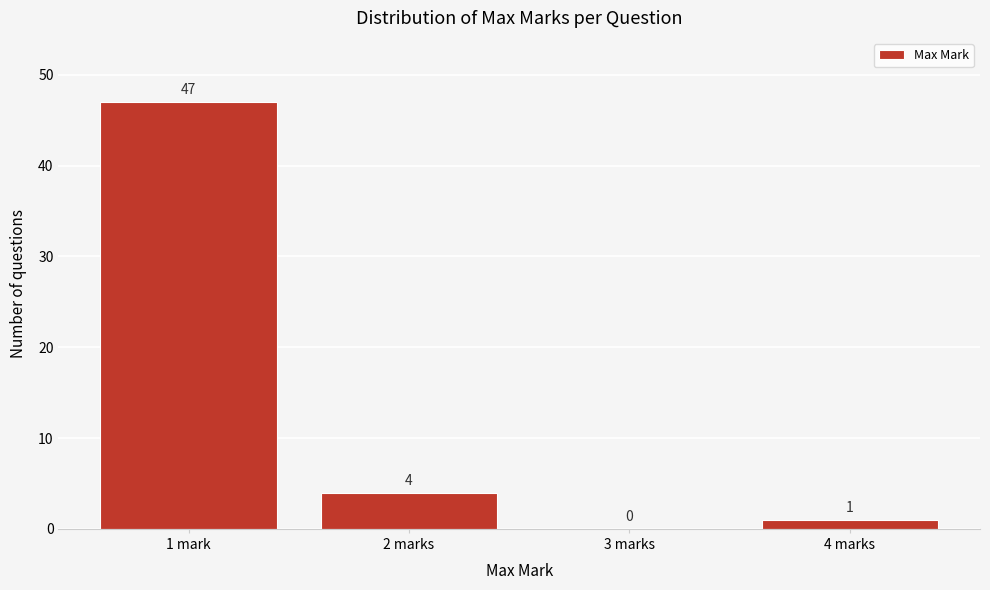

Reading right to left, list all the values displayed in this chart.

4 marks=1	3 marks=0	2 marks=4	1 mark=47